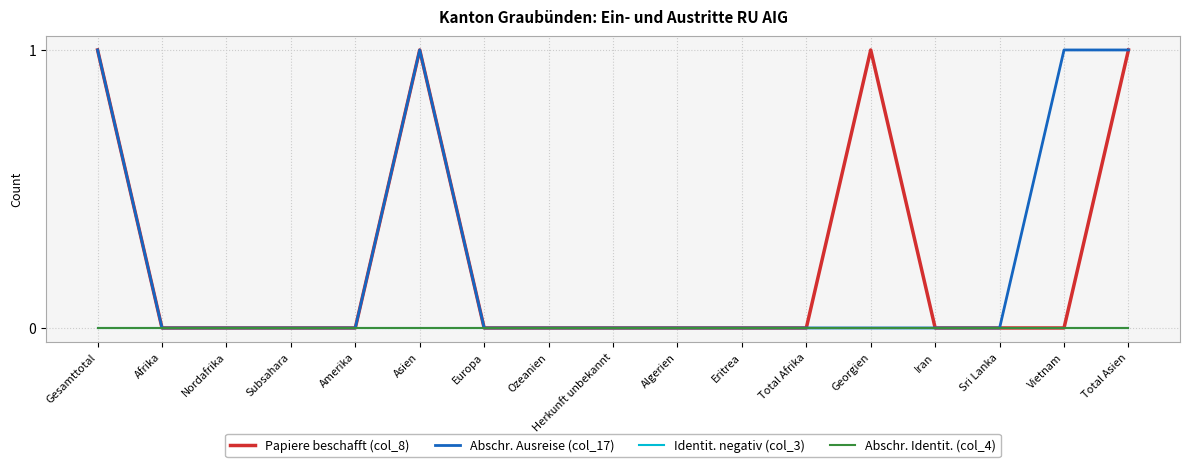

Which series changed the most between Europa and Sri Lanka?

Papiere beschafft (col_8)